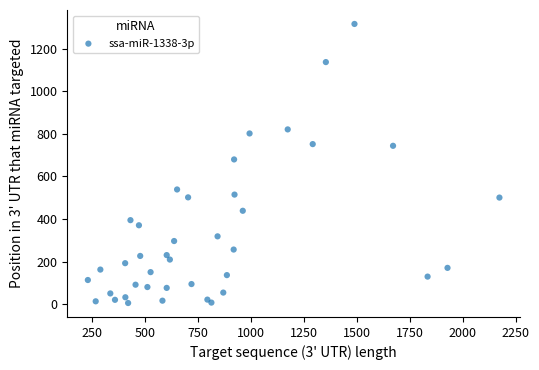

What Y value in the scatter plot is closest to 661?

680